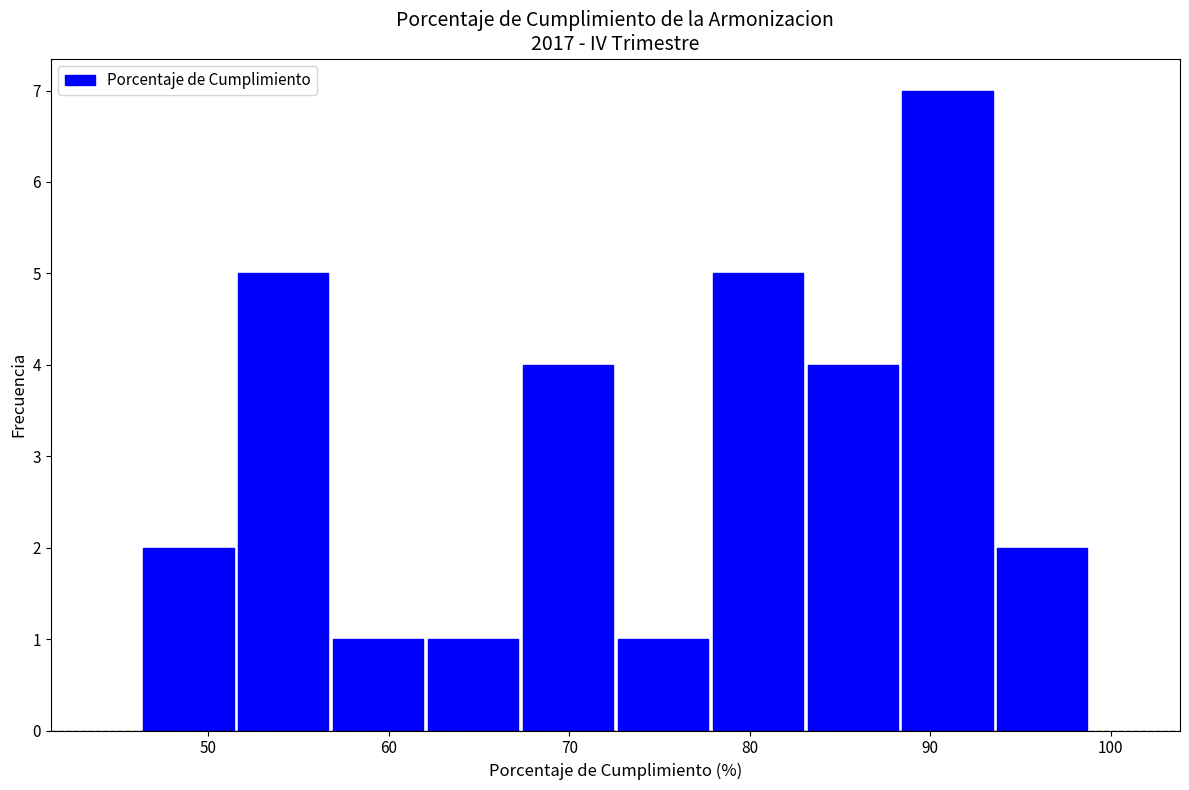

Reading left to right, transcribe this chart: for each bar, give the range it covers on the x-axis and its height. Neither the bar edges nor the heights are printed on the chart, so give them approximately, as read against the axes.

46 to 52: 2
52 to 57: 5
57 to 62: 1
62 to 67: 1
67 to 73: 4
73 to 78: 1
78 to 83: 5
83 to 88: 4
88 to 94: 7
94 to 99: 2